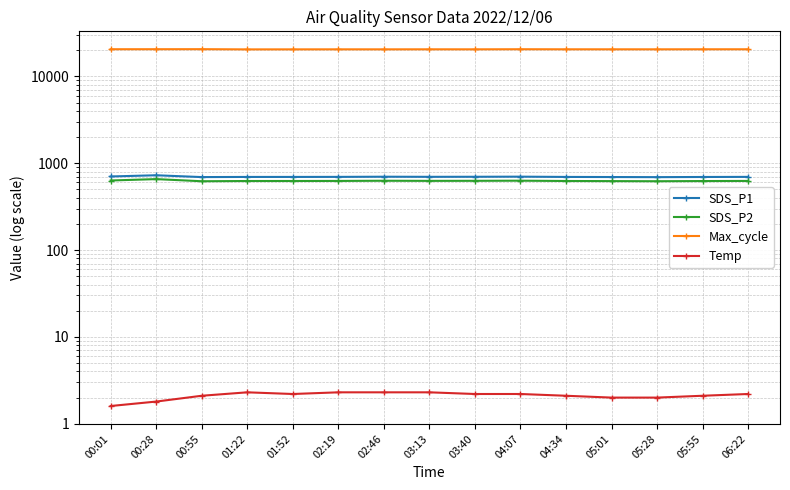

What is the difference between the SDS_P1 values at 05:28 and 05:55?

3.0